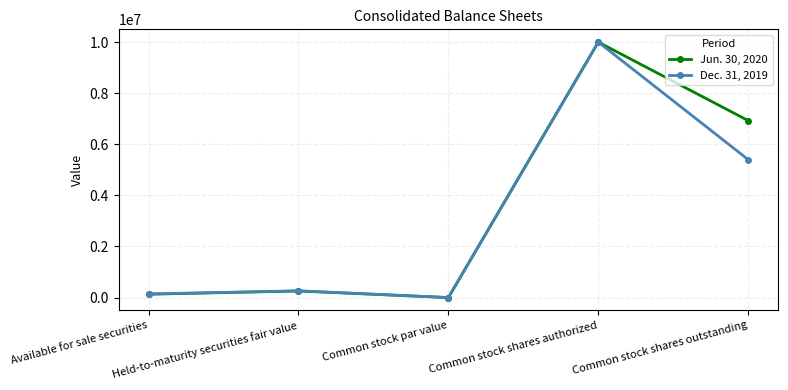

Reading left to right, what are all the values shown in this chart?

Jun. 30, 2020: 130761	257121	1	10000000	6927699
Dec. 31, 2019: 141109	264114	1	10000000	5400868